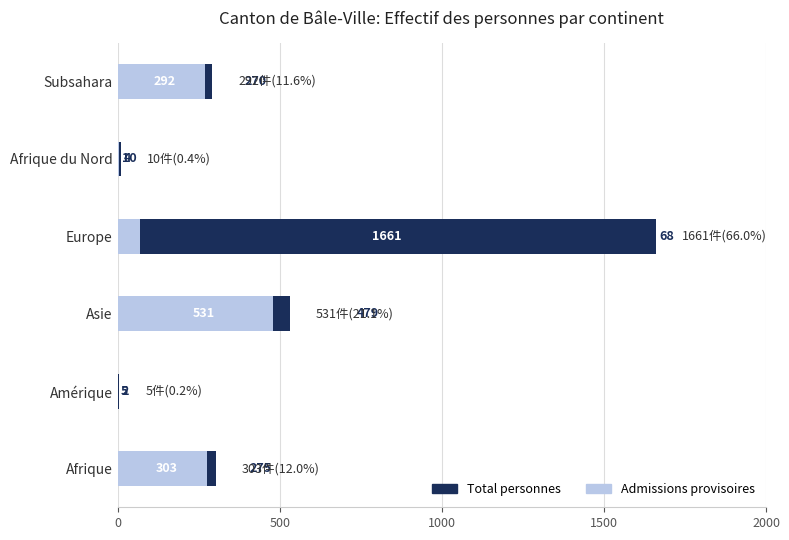

Rank the series at Subsahara from highest to lowest value.

Total personnes, Admissions provisoires